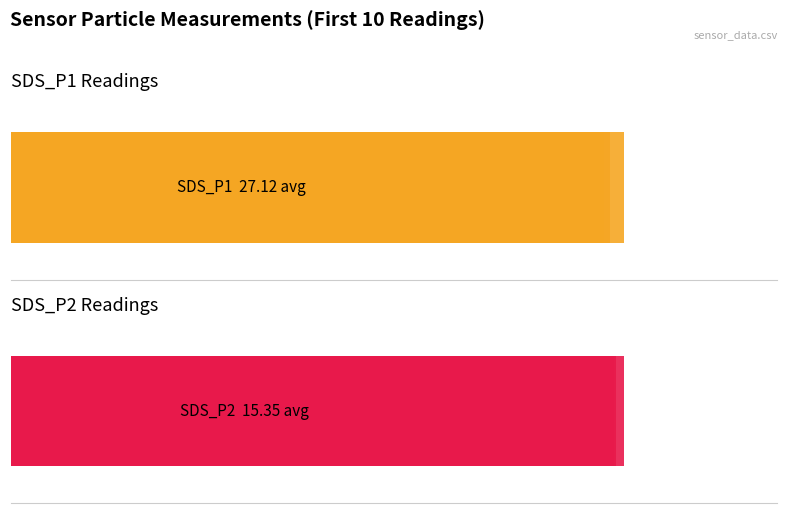

Rank the series by their maximum value, from highest to lowest.

SDS_P1, SDS_P2